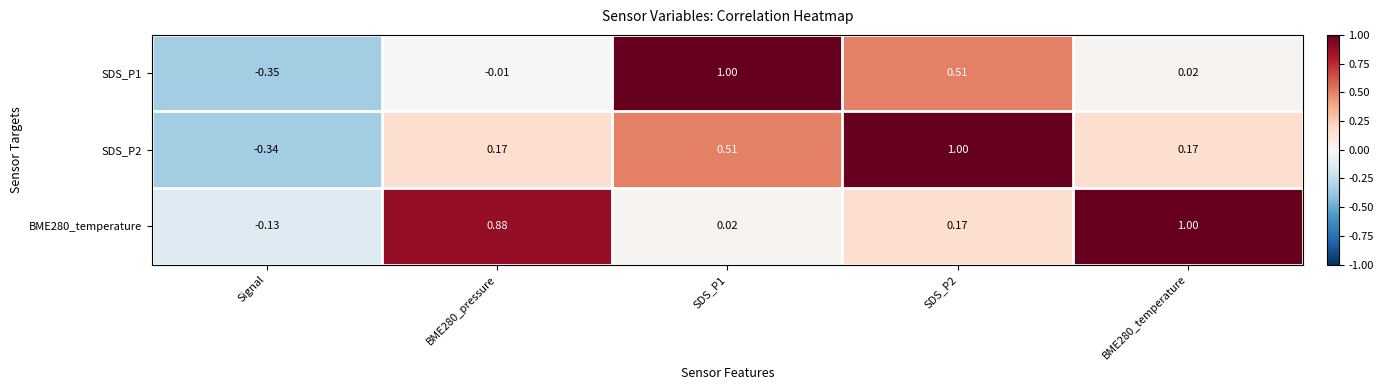

Which label corresponds to the smallest value in the chart?

Signal